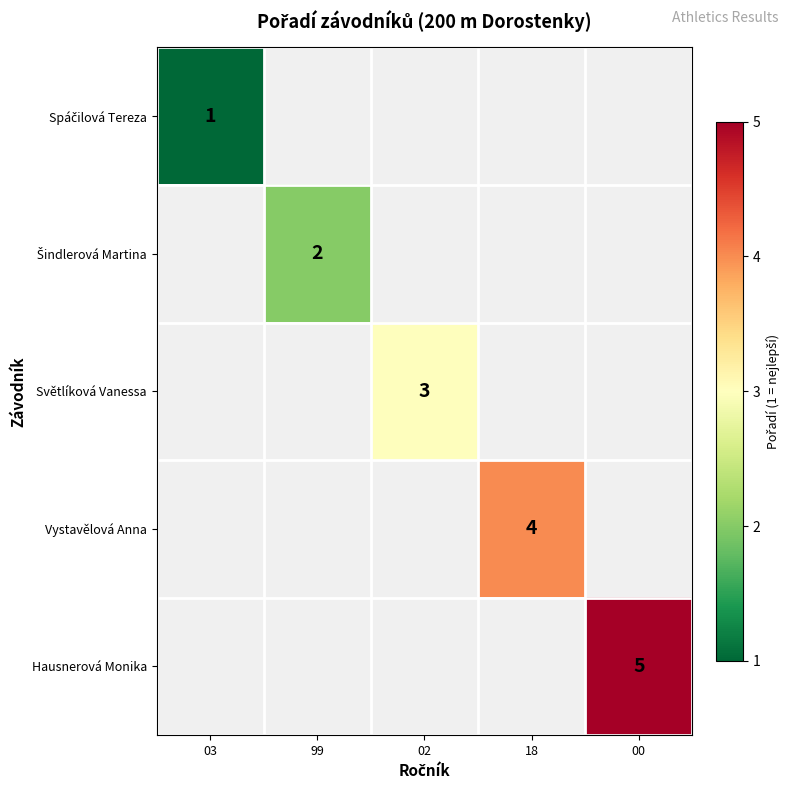

The value of Šindlerová Martina at 99 is 2.9. True or false?

False